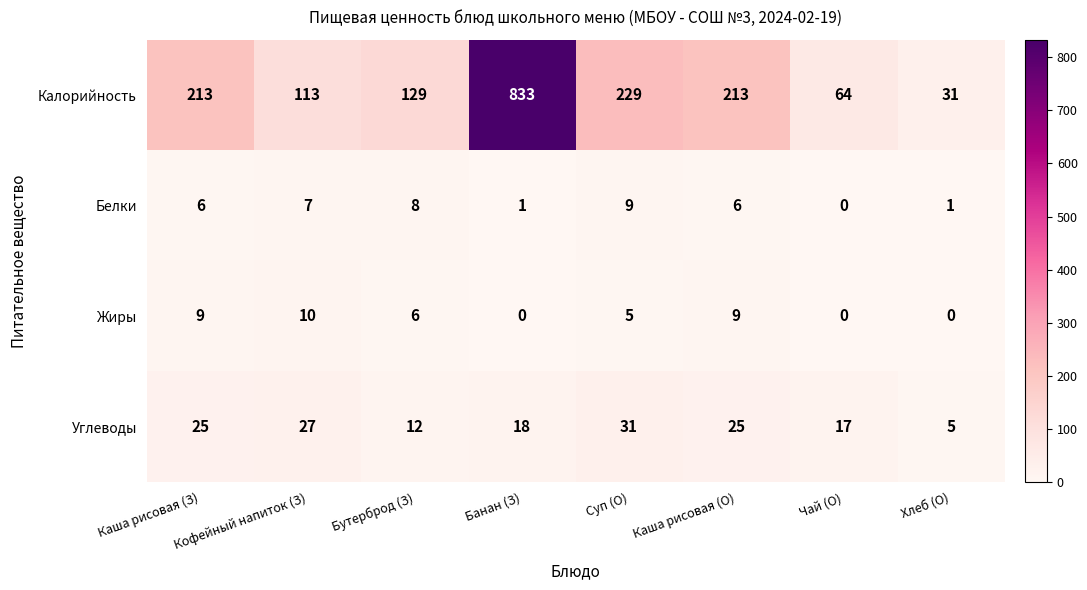

At which category is the sum across all series the highest?

Банан (З)